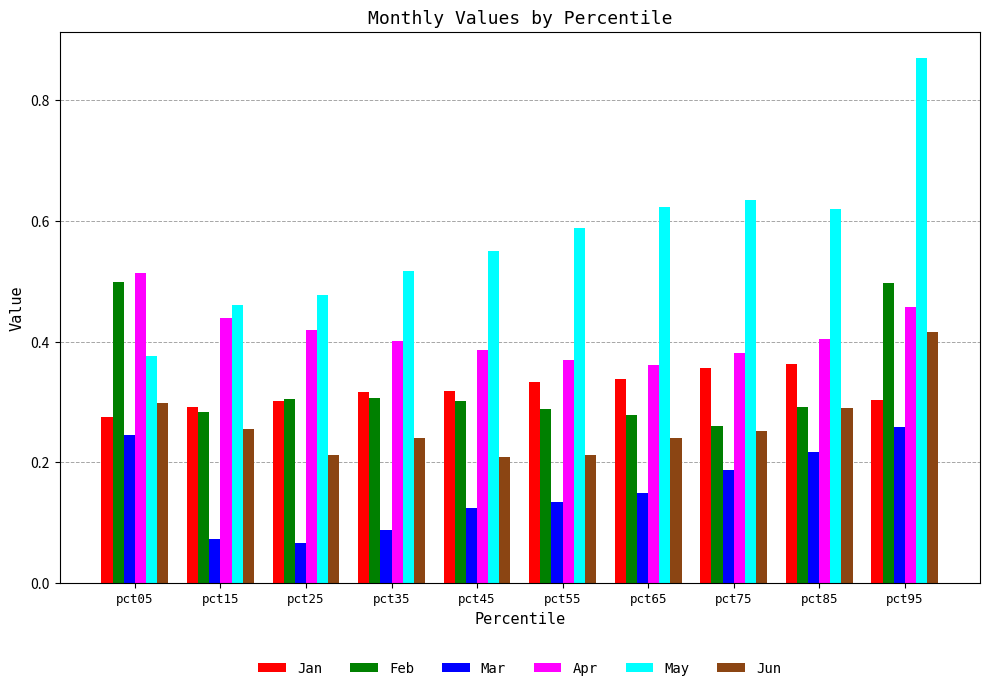

Which category has the highest value in the Apr series?

pct05